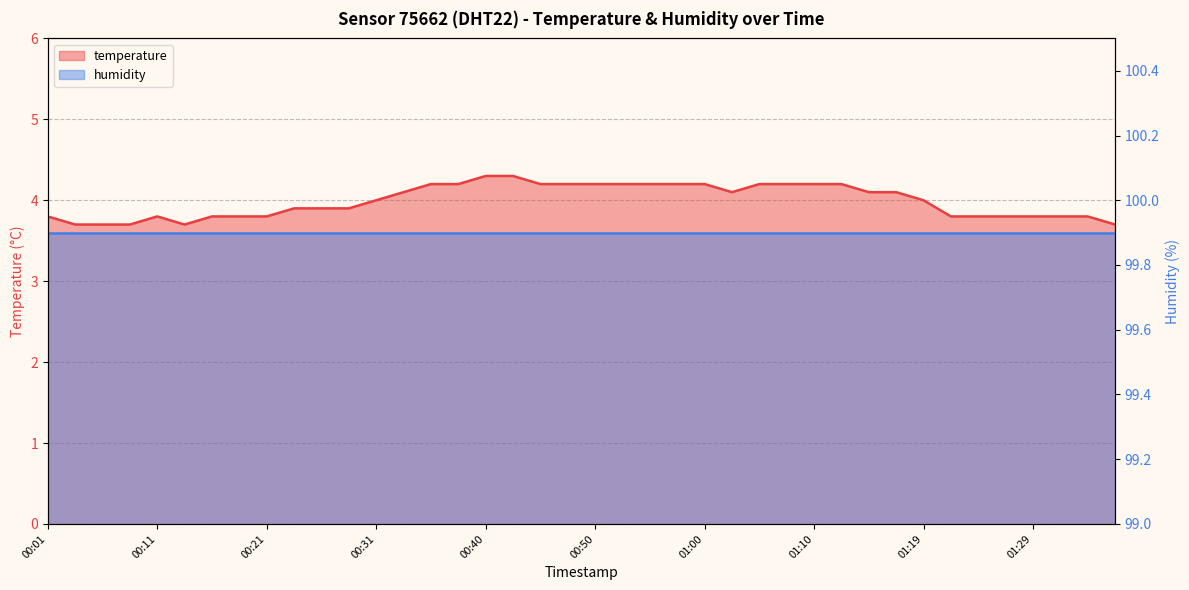

How many values are below 4?

19